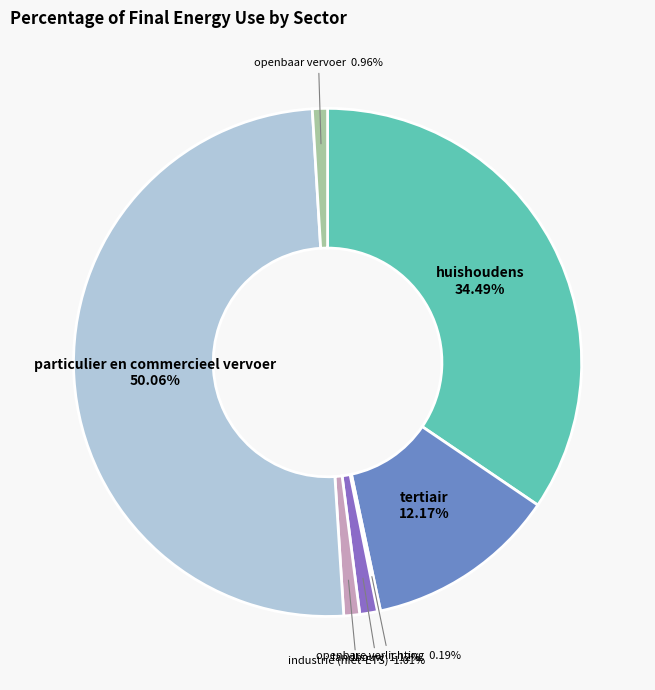

What percentage is the openbaar vervoer slice, to the nearest percent?

1%